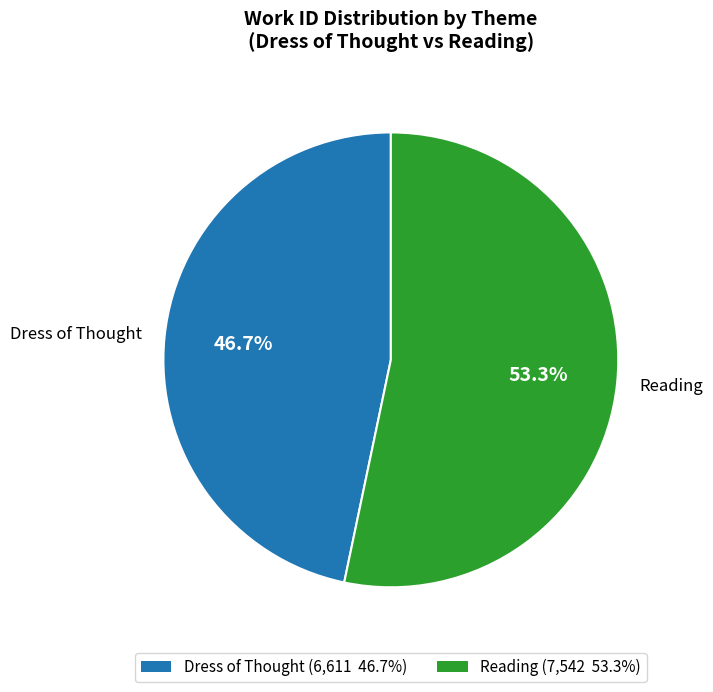

What percentage is NOT represented by Dress of Thought?

53.3%